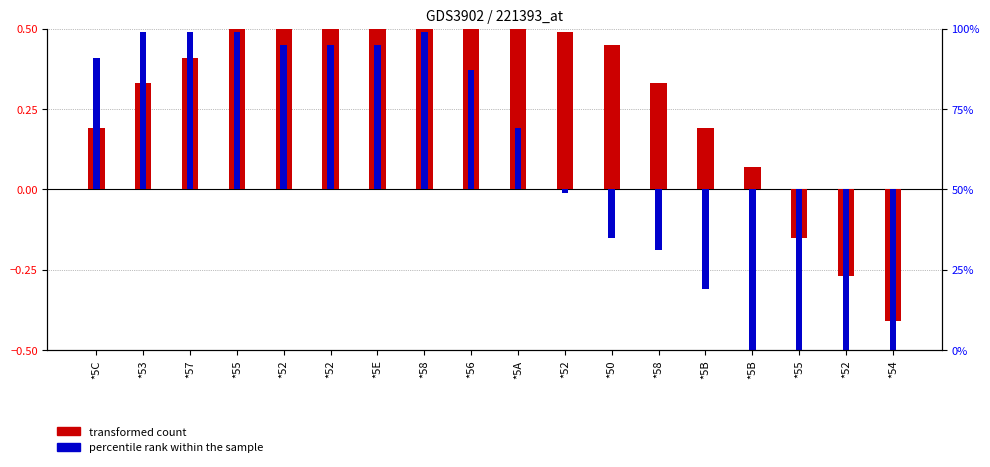

How many data points in transformed count are less than 0?

3